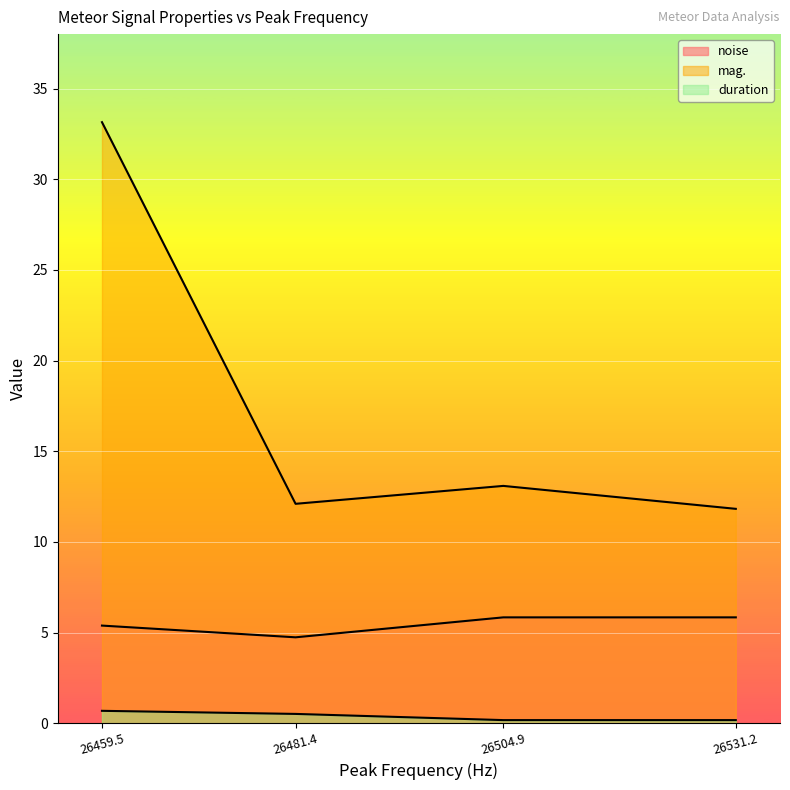

The noise series shows 5.4 at 26459.5. True or false?

True